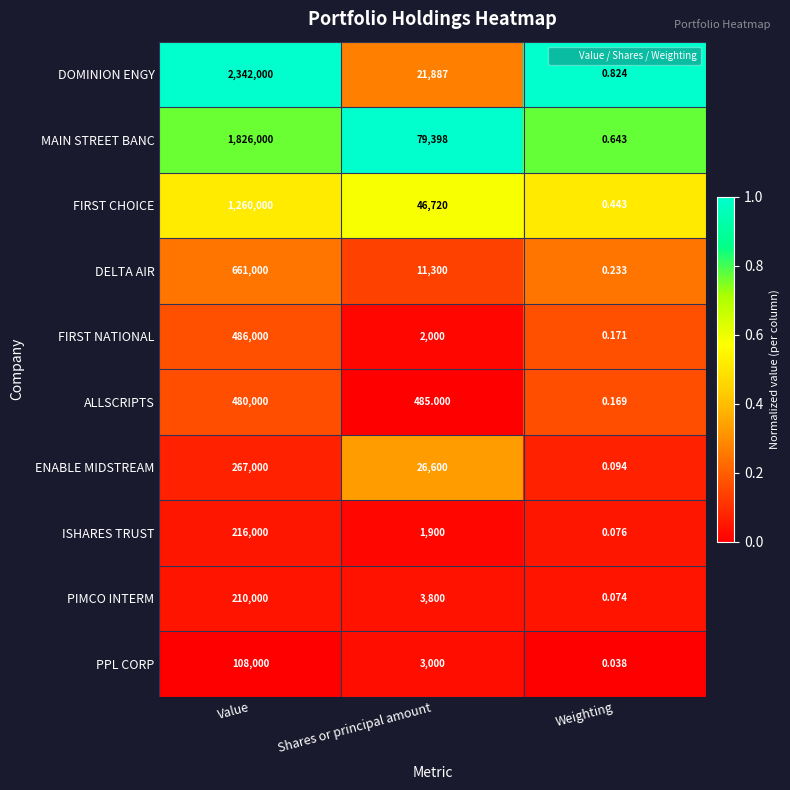

Which series has the widest spread of values?

DOMINION ENGY